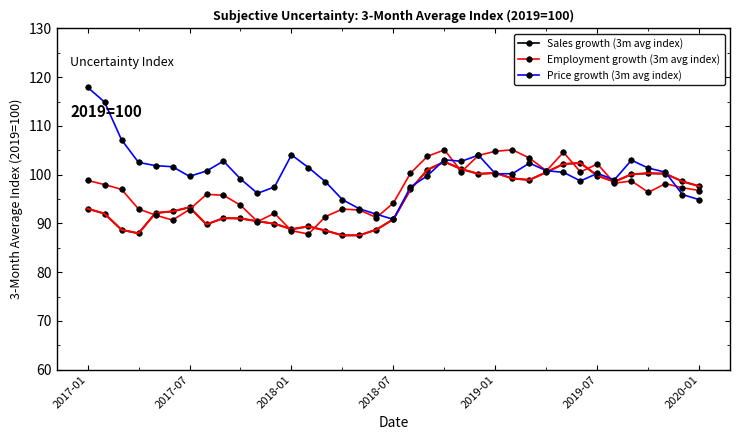

Which series has the widest spread of values?

Price growth (3m avg index)